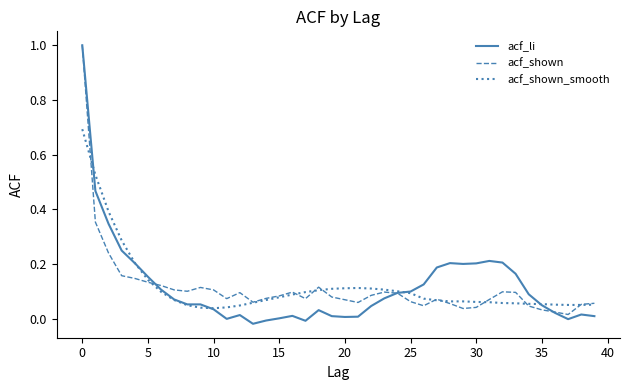

What is the highest value of the acf_li series?

1.0